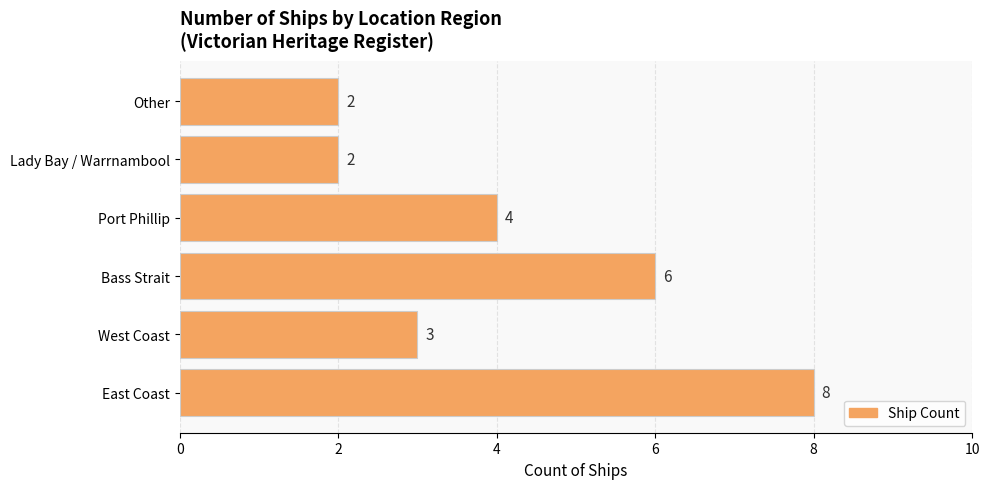

Does the chart contain stacked bars?

No